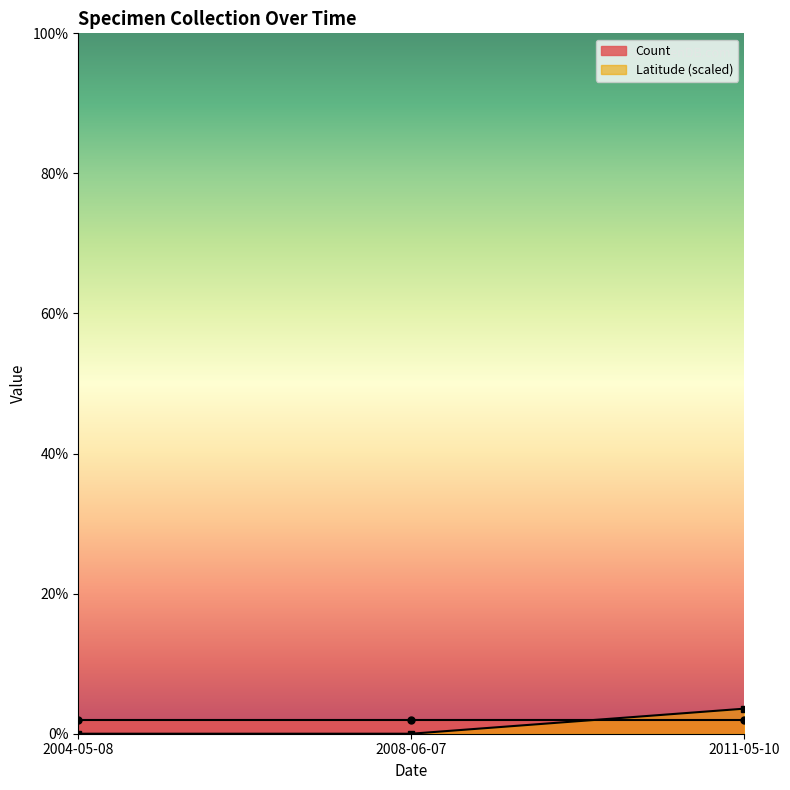

Rank the categories by value from lowest to highest.

2004-05-08, 2008-06-07, 2011-05-10